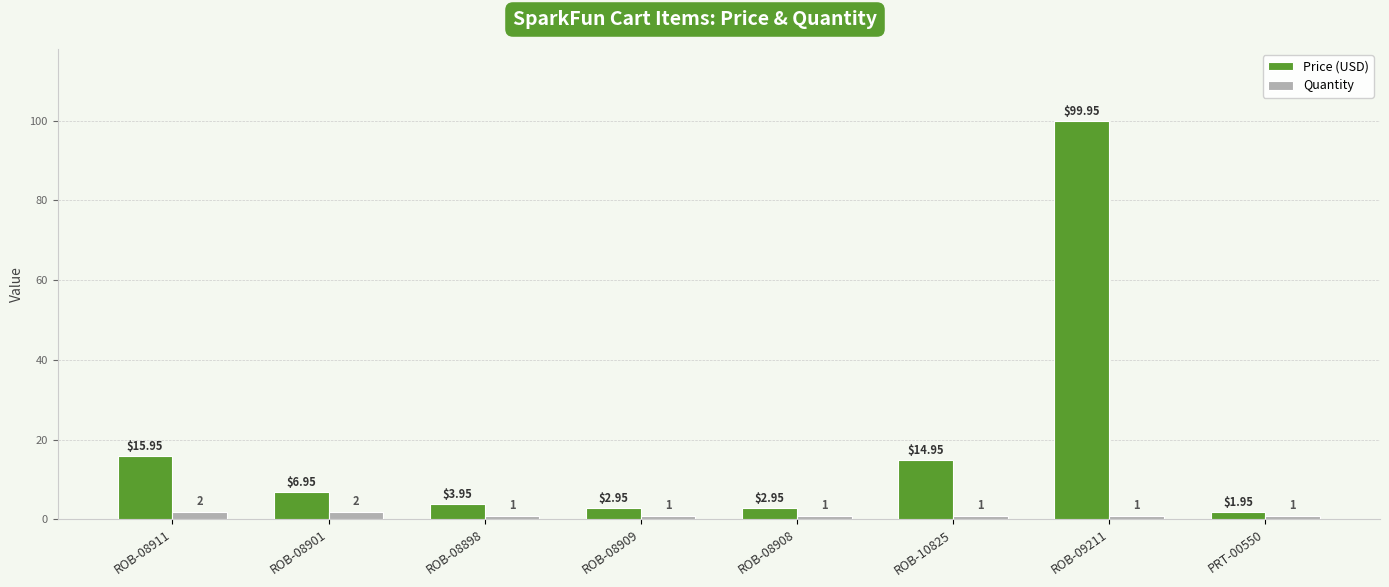

Are the bars grouped side by side (vs. stacked)?

Yes